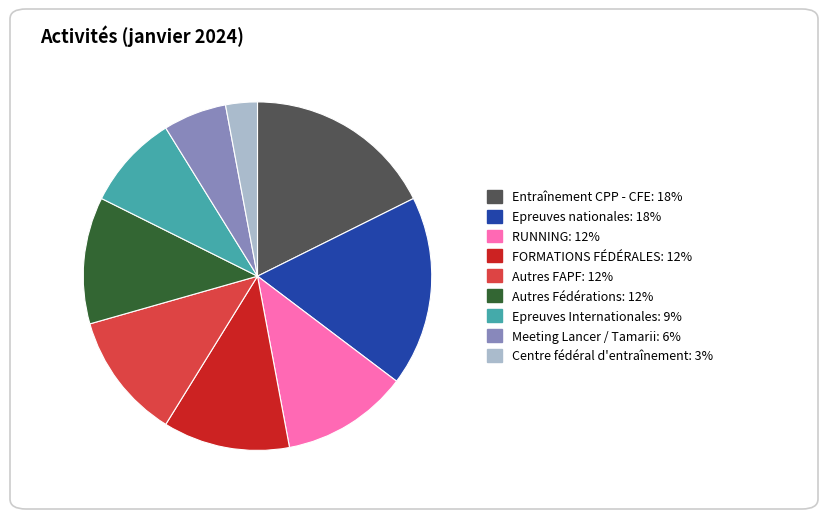

Is there a majority slice in this chart?

No